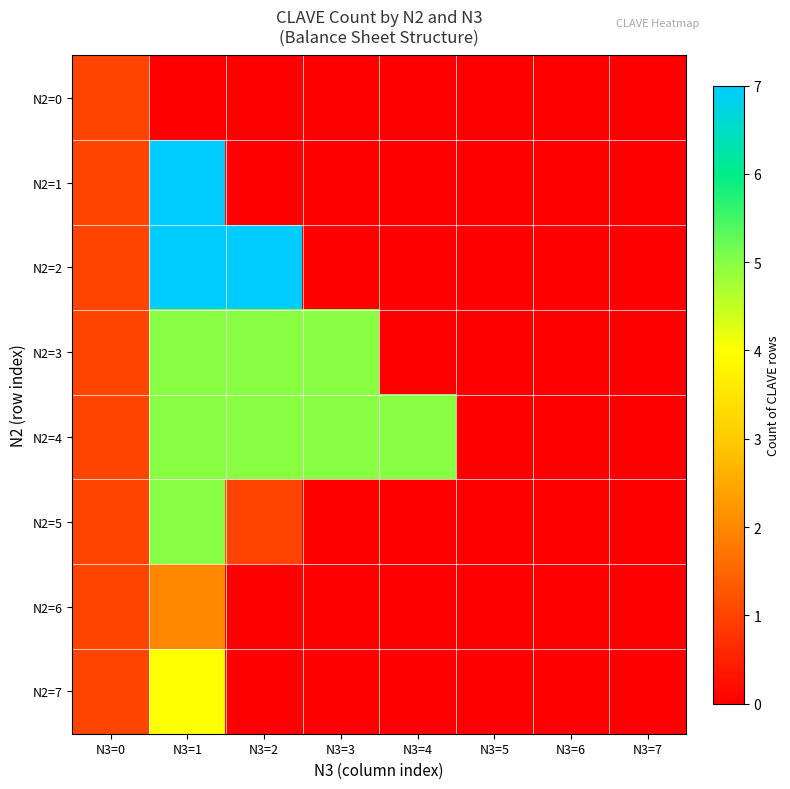

At which category does the chart reach its peak across all series?

N3=1